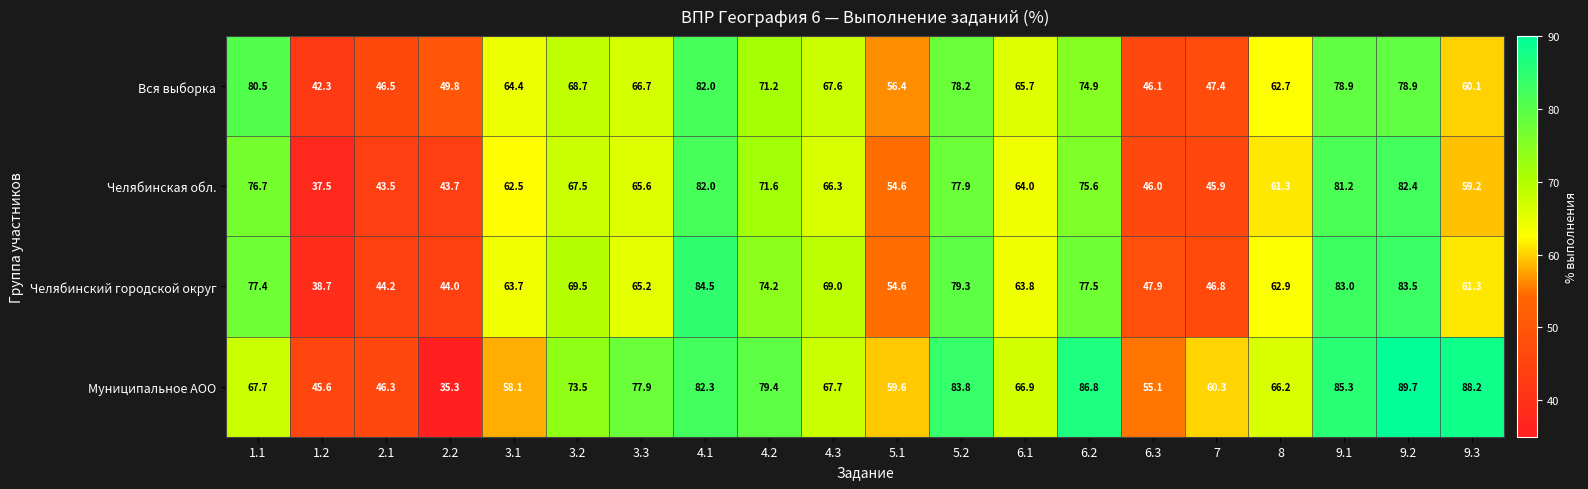

The value of Челябинская обл. at 4.3 is 31.7. True or false?

False